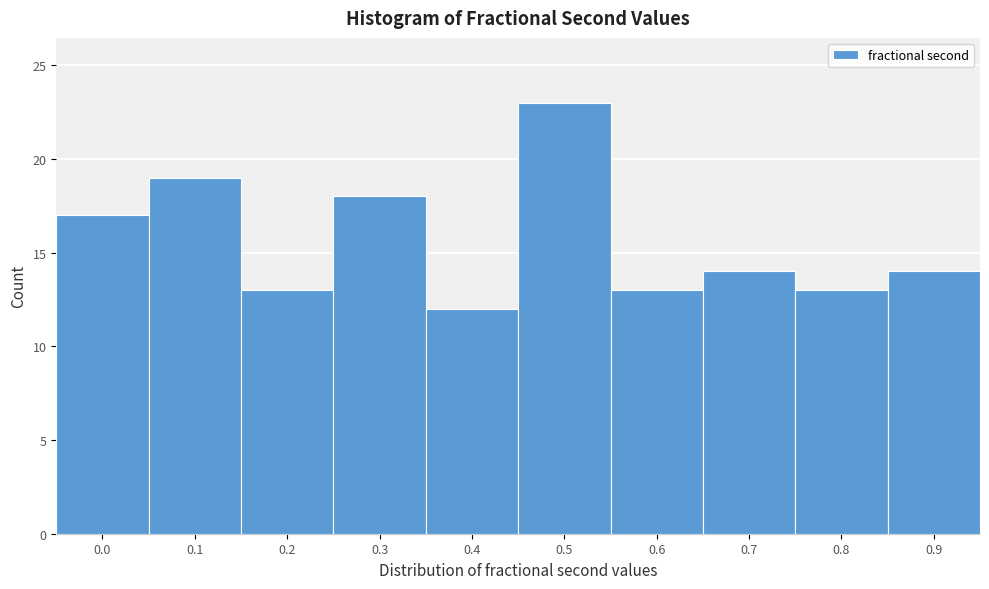

Reading left to right, transcribe all the data shown in this chart.

17	19	13	18	12	23	13	14	13	14